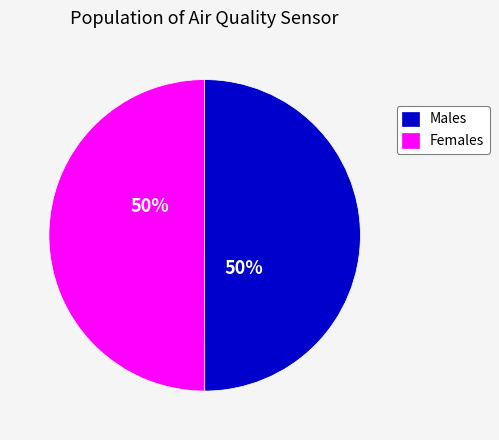

To the nearest percent, what percentage of the pie is Females?

50%